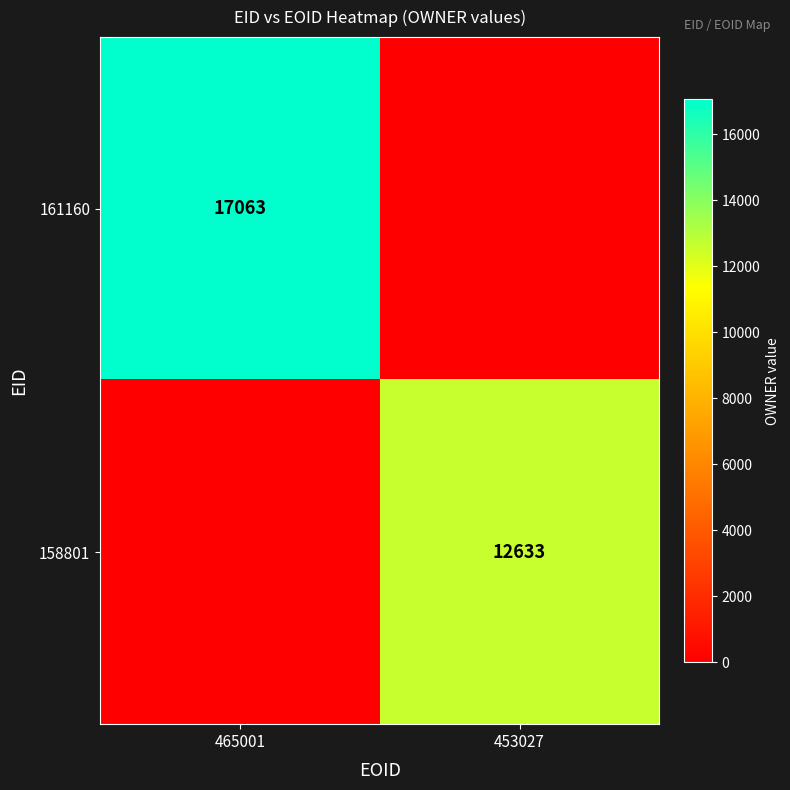

Is the value of 161160 at 465001 greater than the value of 158801 at 453027?

Yes